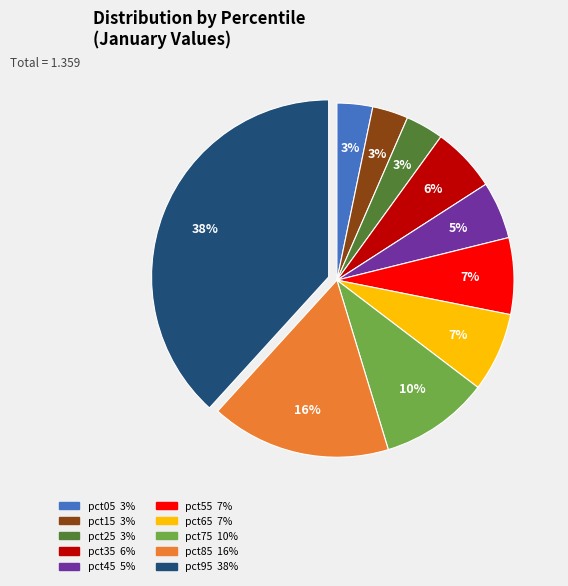

To the nearest percent, what percentage of the pie is pct85?

16%